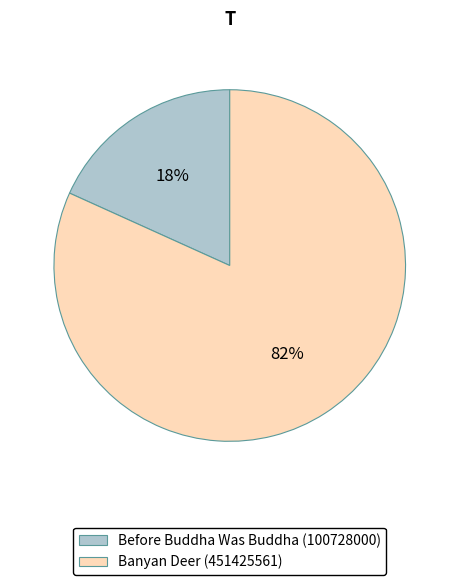

Is the sum of Before Buddha Was Buddha (100728000) and Banyan Deer (451425561) greater than half?

Yes